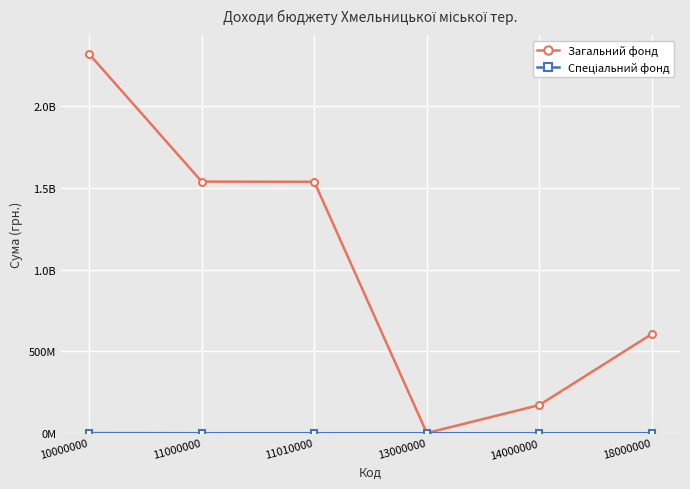

Rank the series by their average value, from lowest to highest.

Спеціальний фонд, Загальний фонд